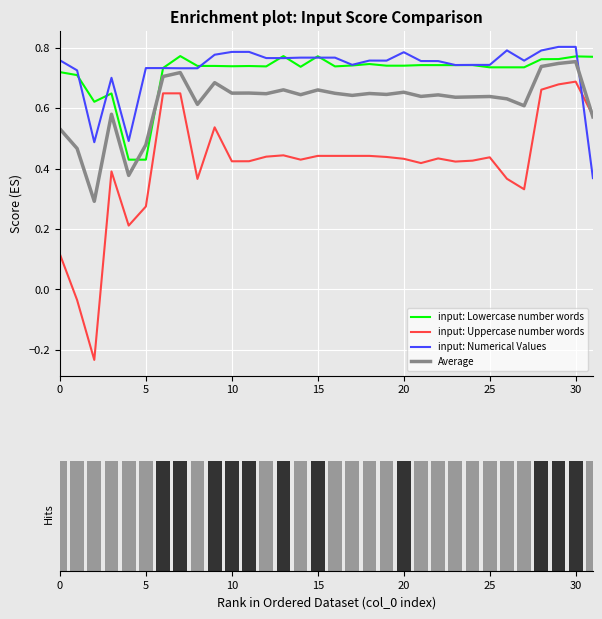

Read the input: Uppercase number words value at 18.

0.4